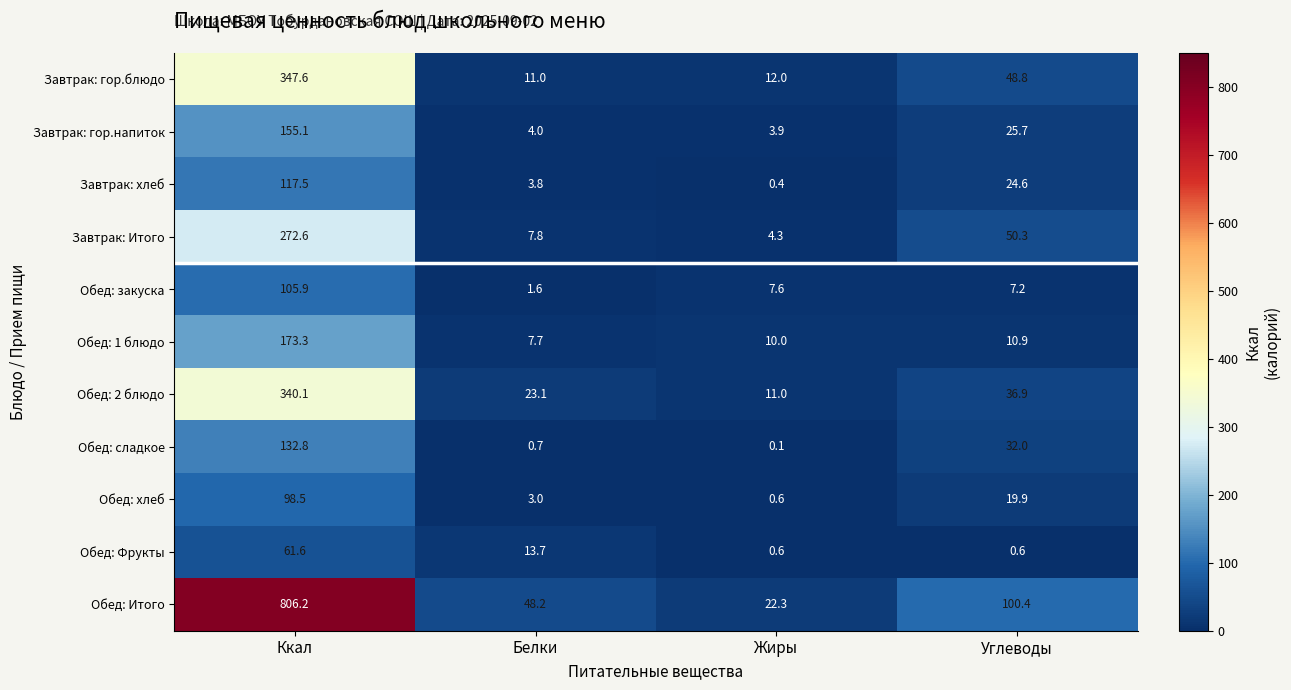

What is the difference between the second highest and second lowest values in the Завтрак: гор.напиток series?

21.7